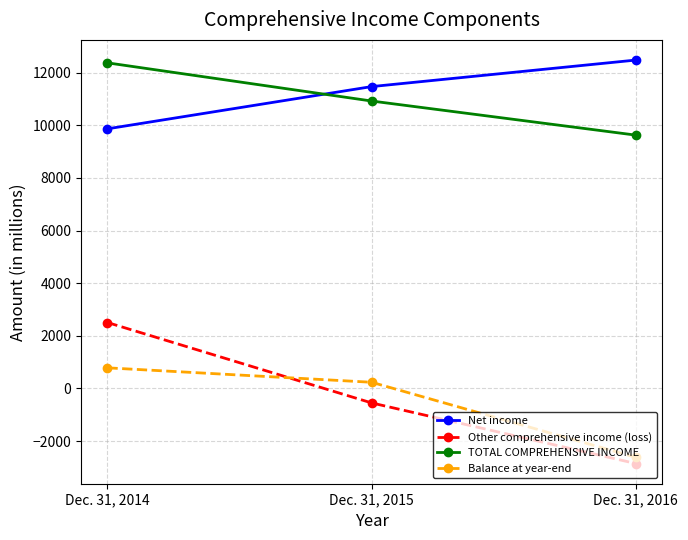

At which label does Balance at year-end first exceed 236?

Dec. 31, 2014